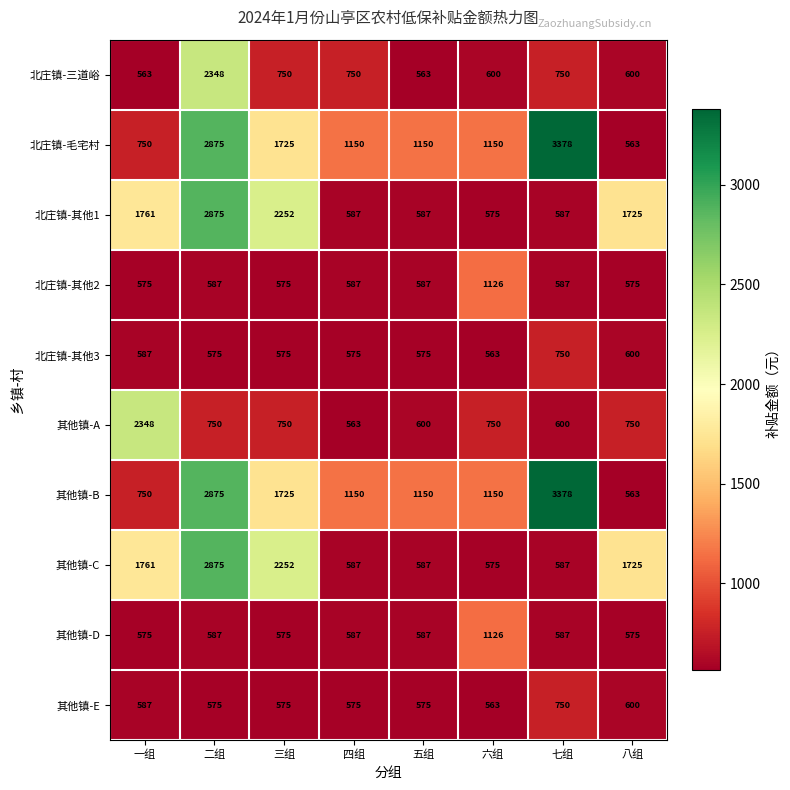

True or false: 北庄镇-三道峪 has a value of 981 at 一组.

False